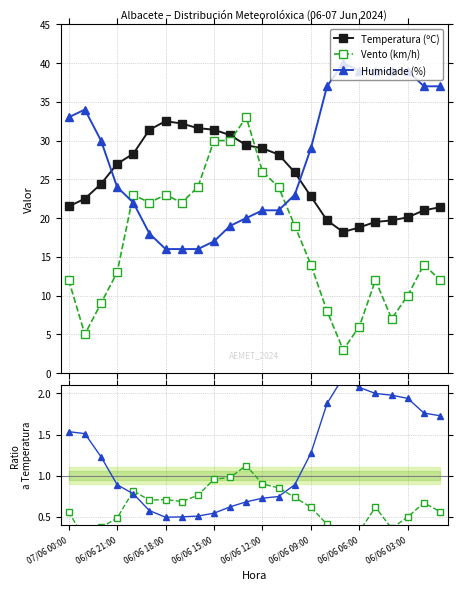

True or false: Humidade (%) has a value of 51.7 at 07/06 00:00.

False